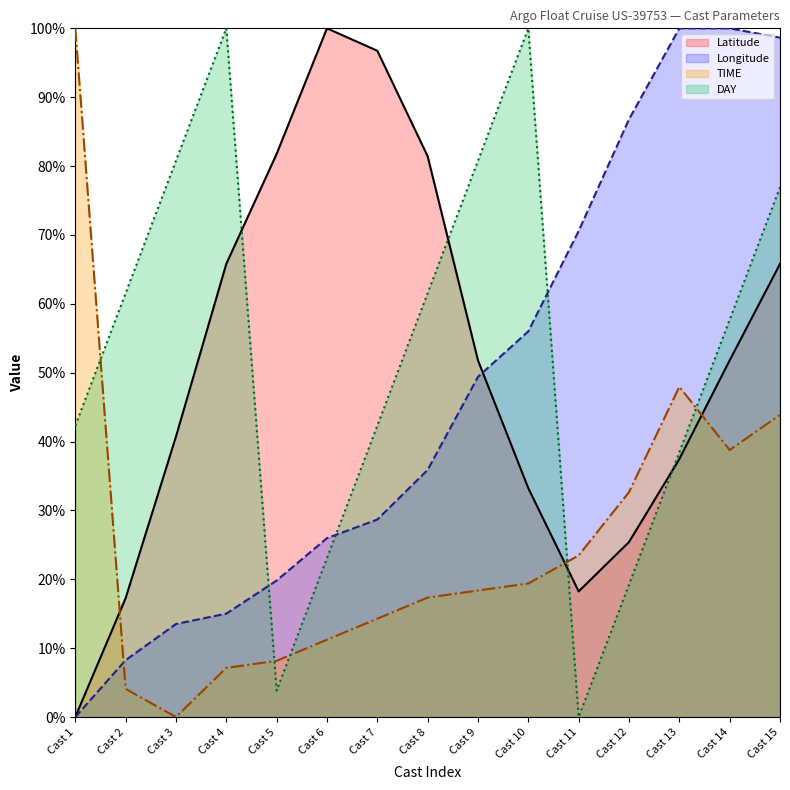

The TIME series shows 4.1 at Cast 9. True or false?

False